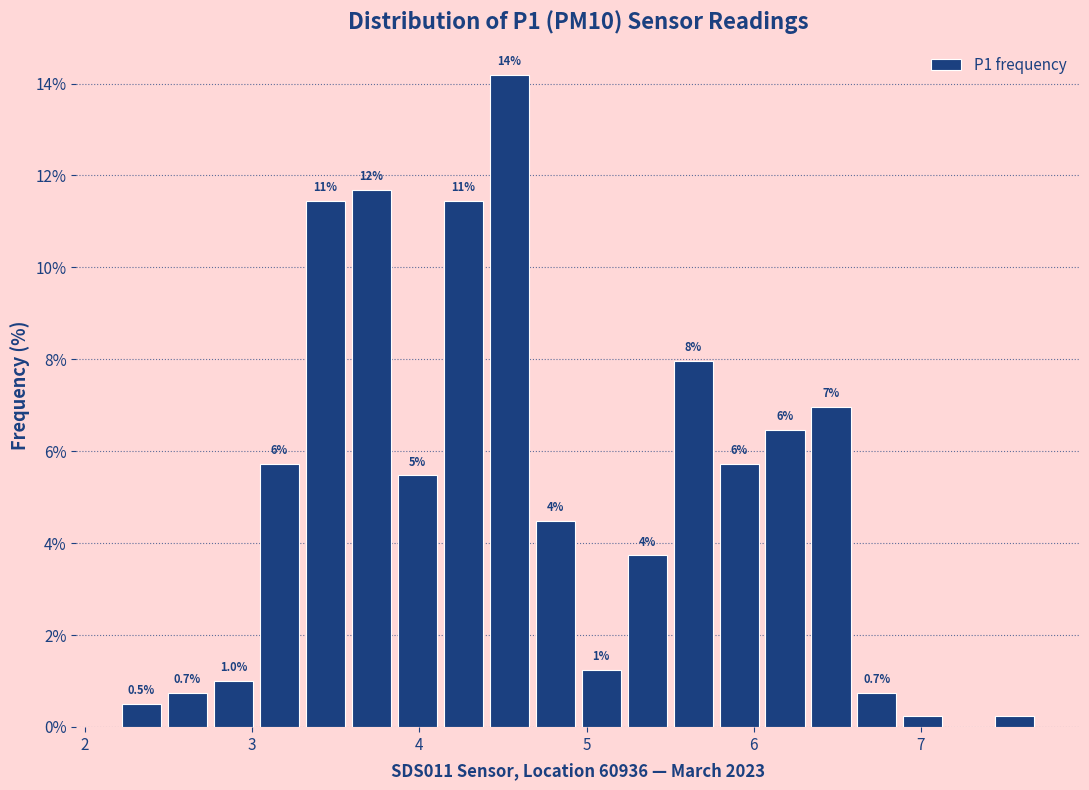

Read against the x-axis, roughly where is the centre of the tallest bar?

4.5